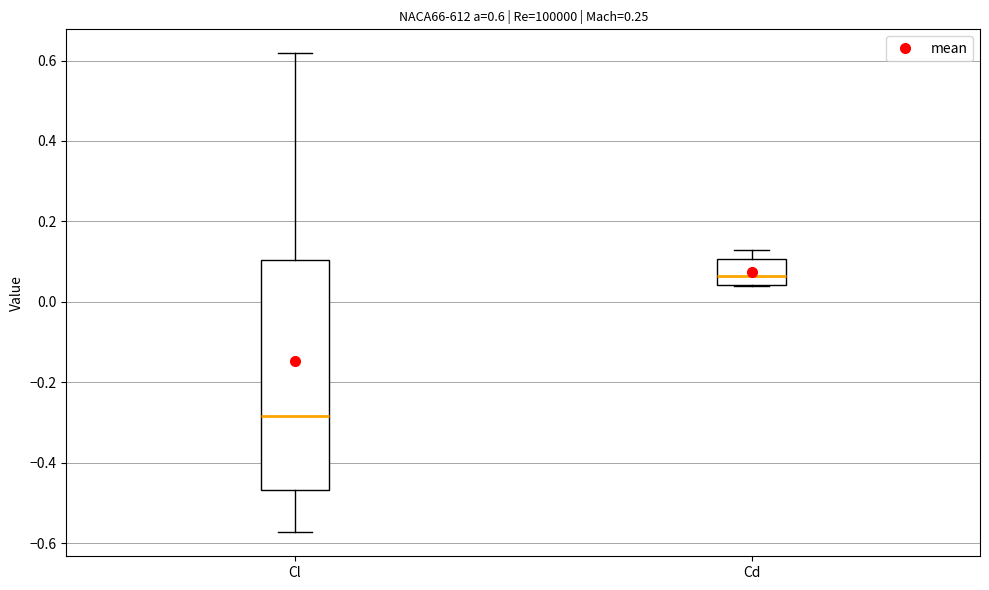

Which box is the tallest, from its lower edge to its upper edge?

Cl